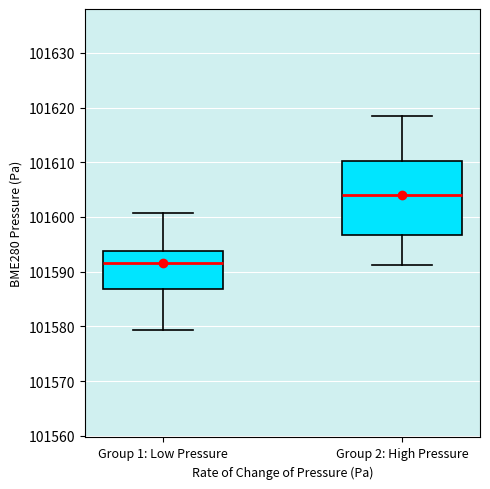

Which box is the tallest, from its lower edge to its upper edge?

Group 2: High Pressure